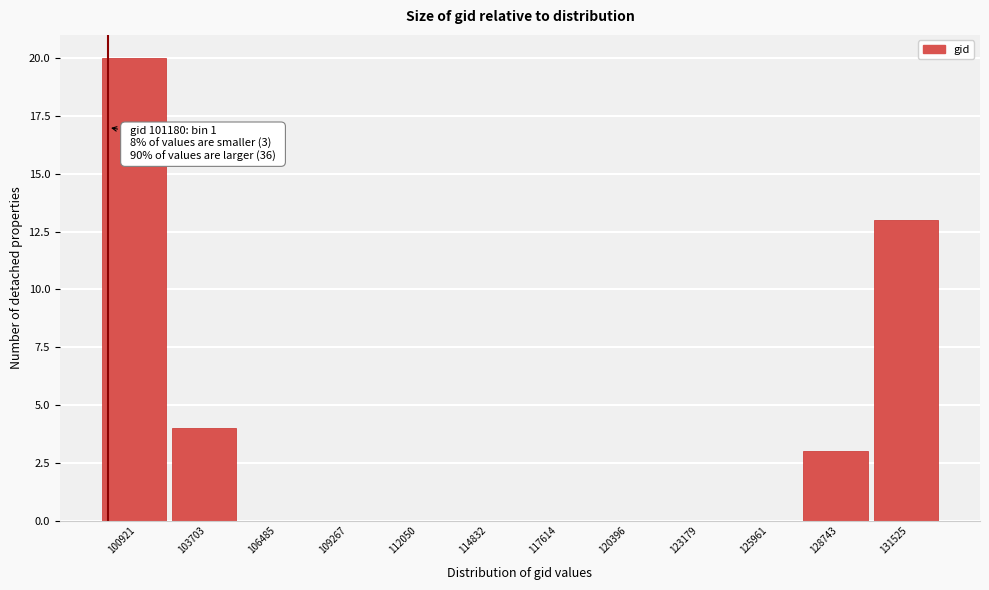

Reading left to right, list all the values displayed in this chart.

100921=20	103703=4	106485=0	109267=0	112050=0	114832=0	117614=0	120396=0	123179=0	125961=0	128743=3	131525=13